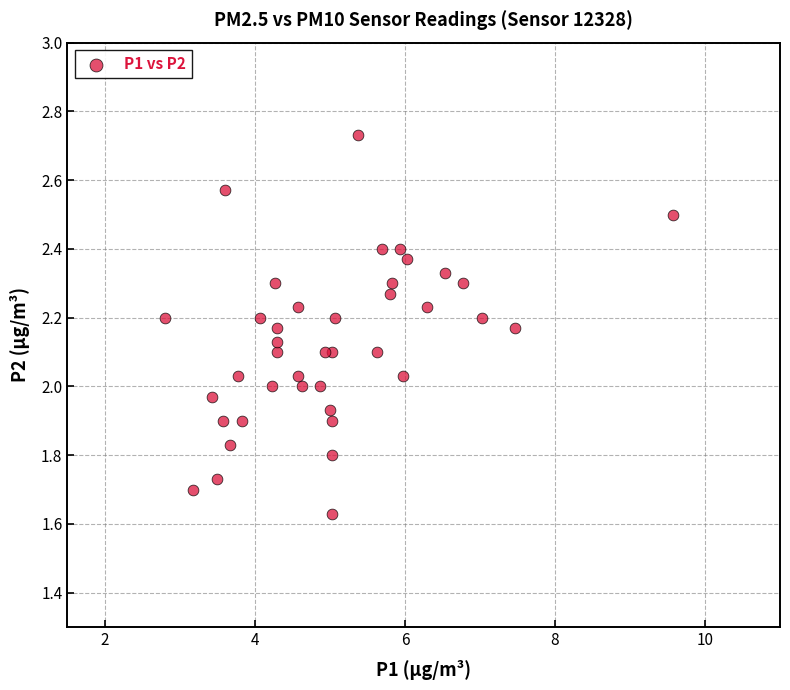

What is the range of Y values (max minus min)?

1.1